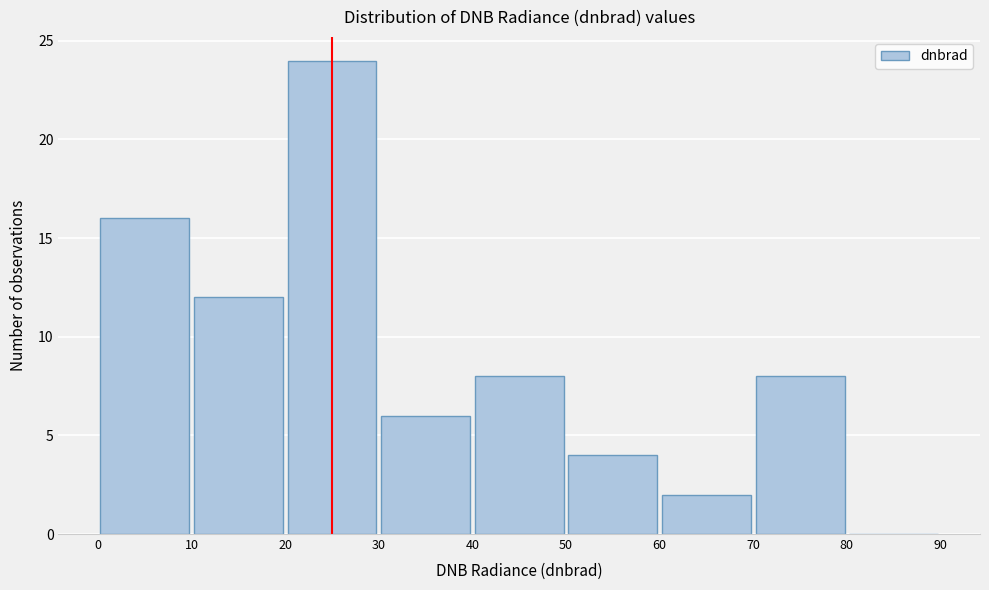

Reading left to right, list every bar in this chart as the range it spans on the x-axis followed by its height. The values are not printed on the chart, so give them approximately, as read against the axis.

0 to 10: 16
10 to 20: 12
20 to 30: 24
30 to 40: 6
40 to 50: 8
50 to 60: 4
60 to 70: 2
70 to 80: 8
80 to 90: 0